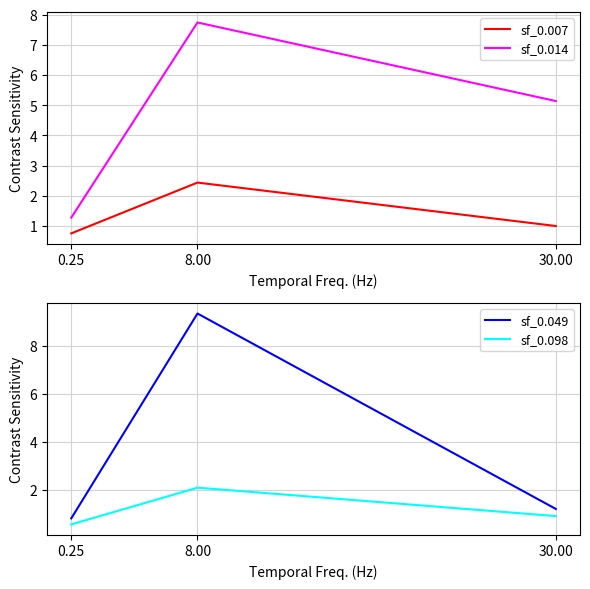

Which series has the largest range (max minus min)?

sf_0.049